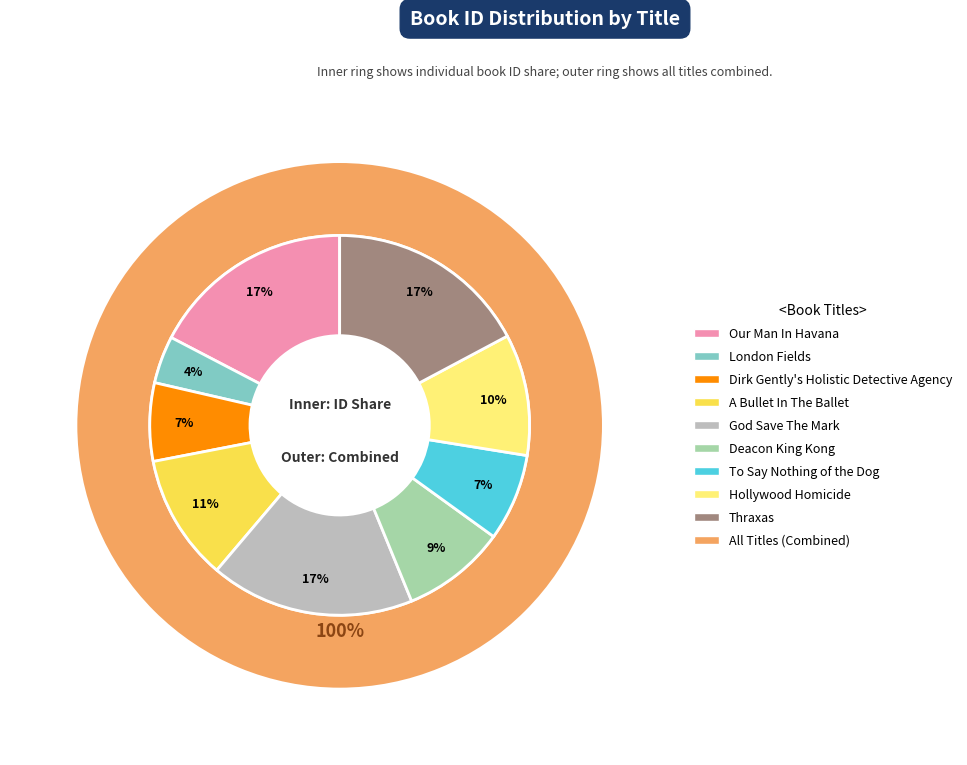

To the nearest percent, what portion does Our Man In Havana represent?

17%